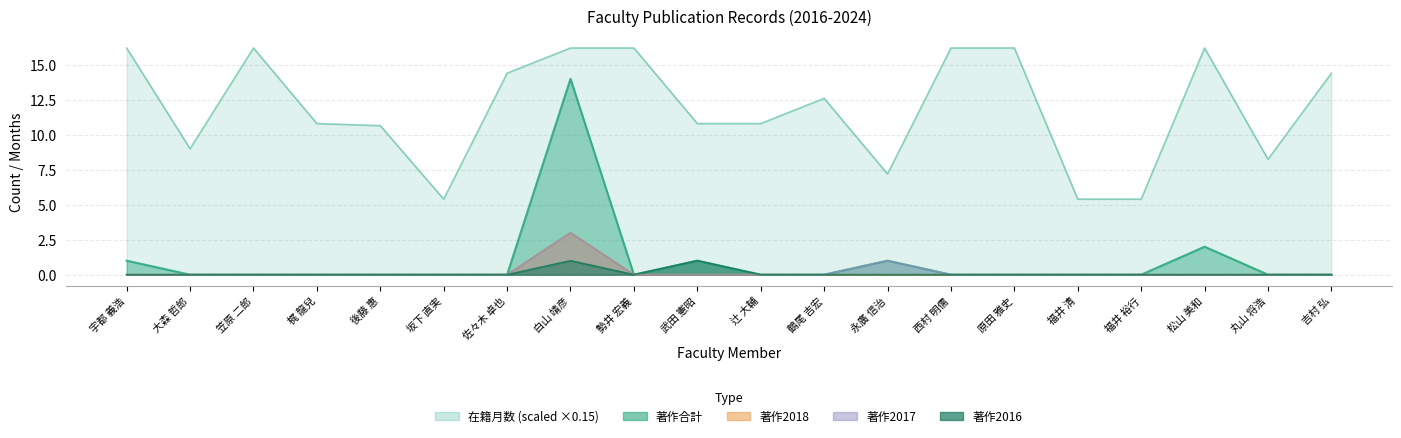

True or false: 著作2017 and 著作合計 cross at least once.

False